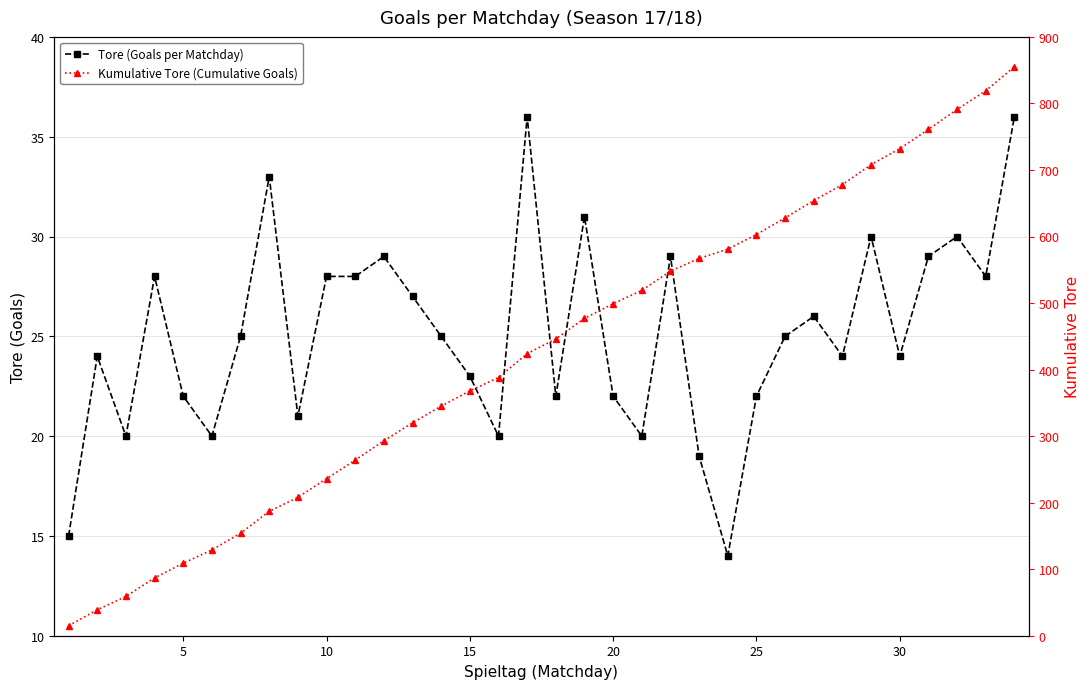

True or false: Tore (Goals per Matchday) and Kumulative Tore (Cumulative Goals) cross at least once.

False